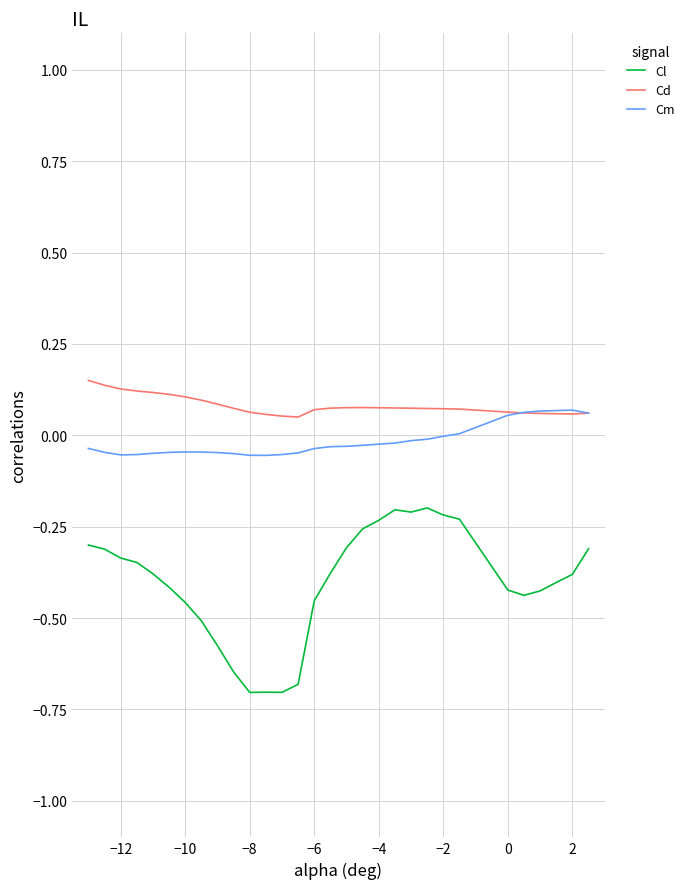

Rank the series by their average value, from lowest to highest.

Cl, Cm, Cd